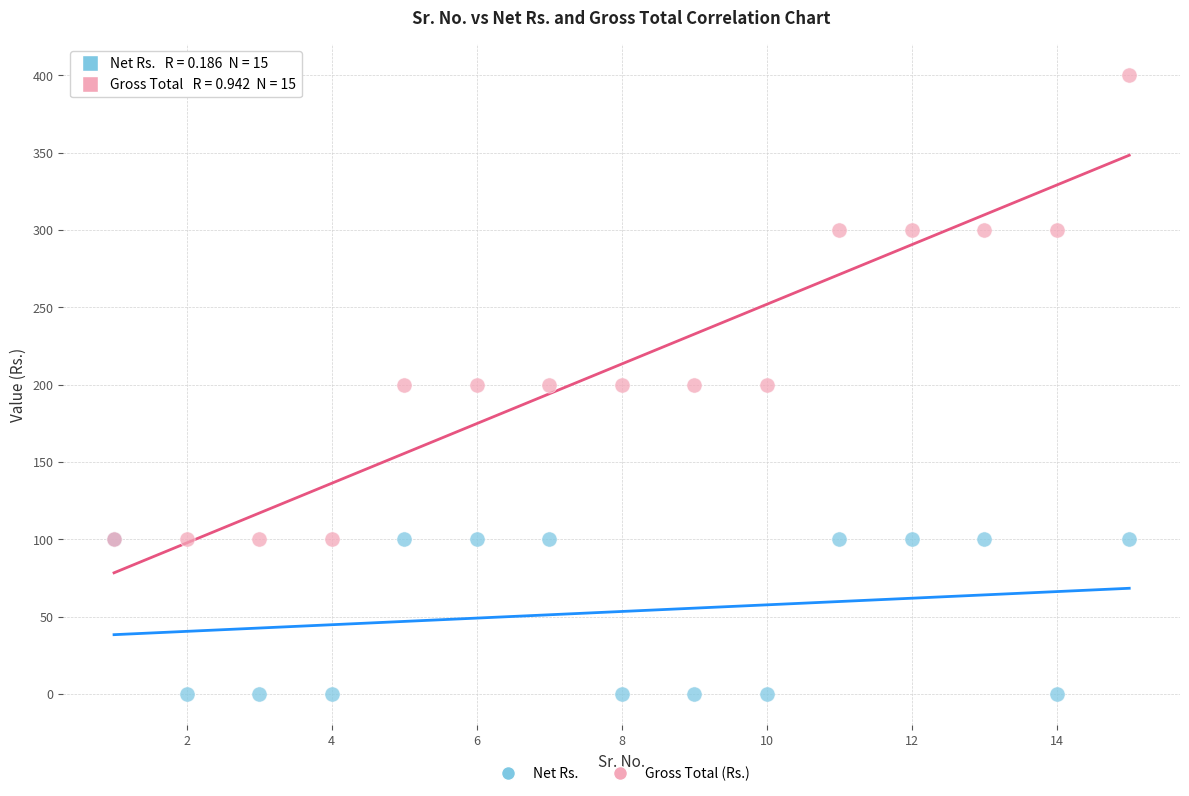

What are all the series names shown in the legend?

Net Rs., Gross Total (Rs.)